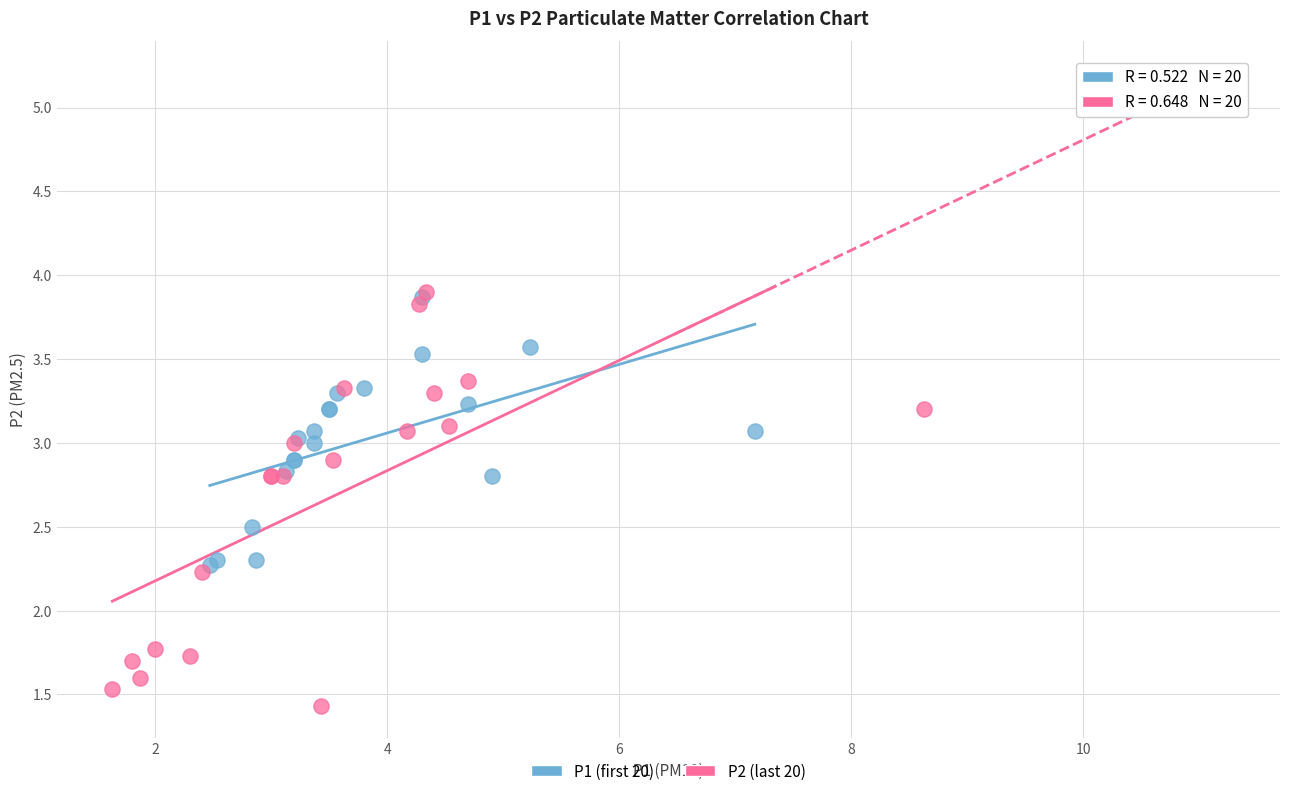

Which series contains the lowest Y value?

P2 (last 20)